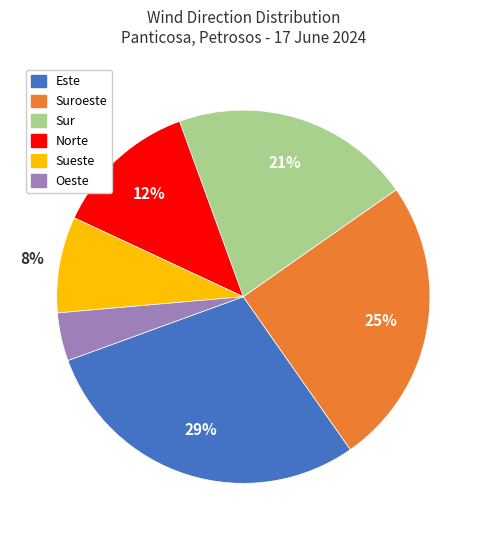

How many segments does this pie chart have?

6